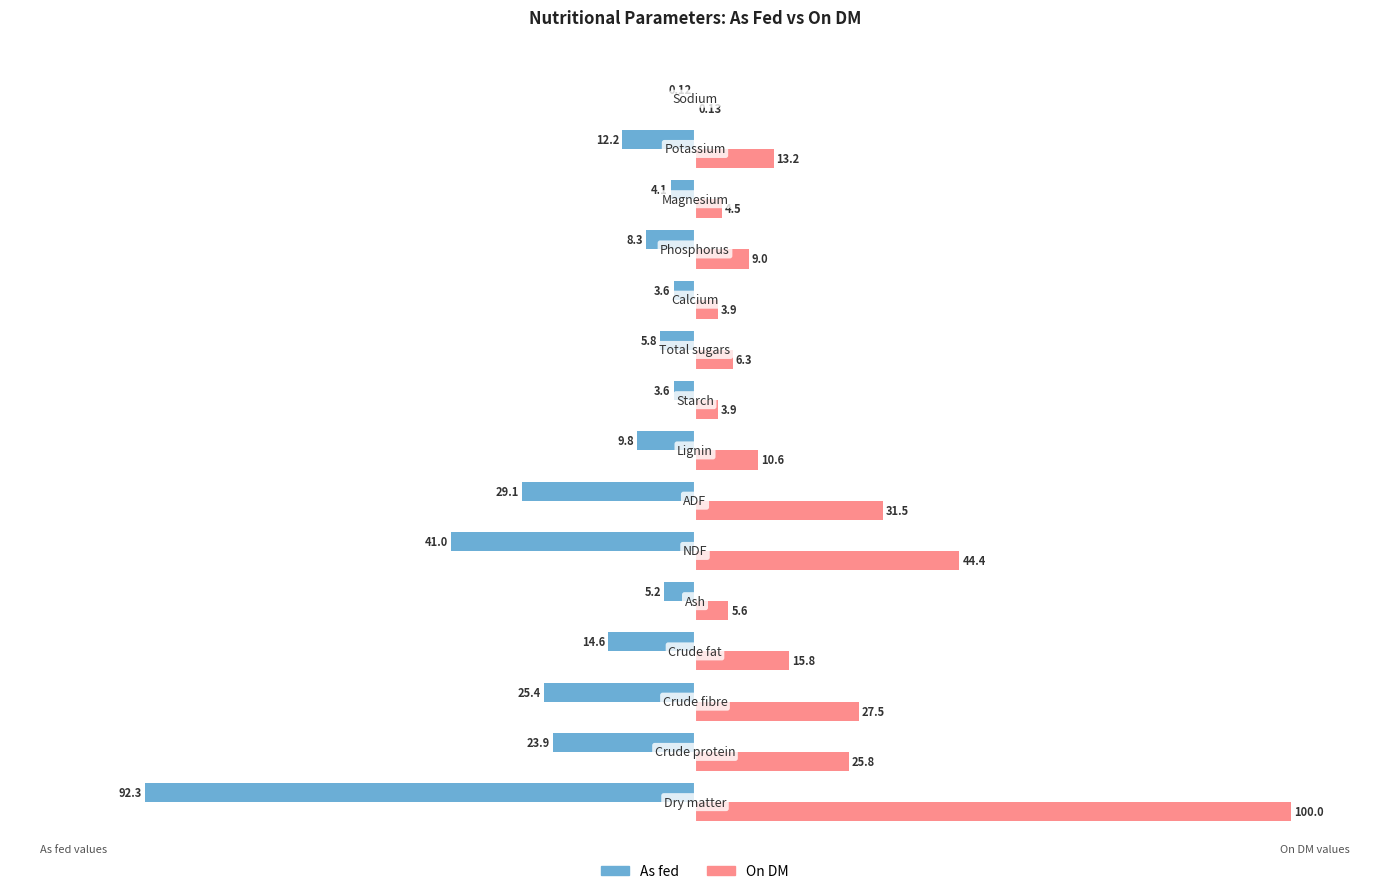

Which series has the largest total across all categories?

On DM